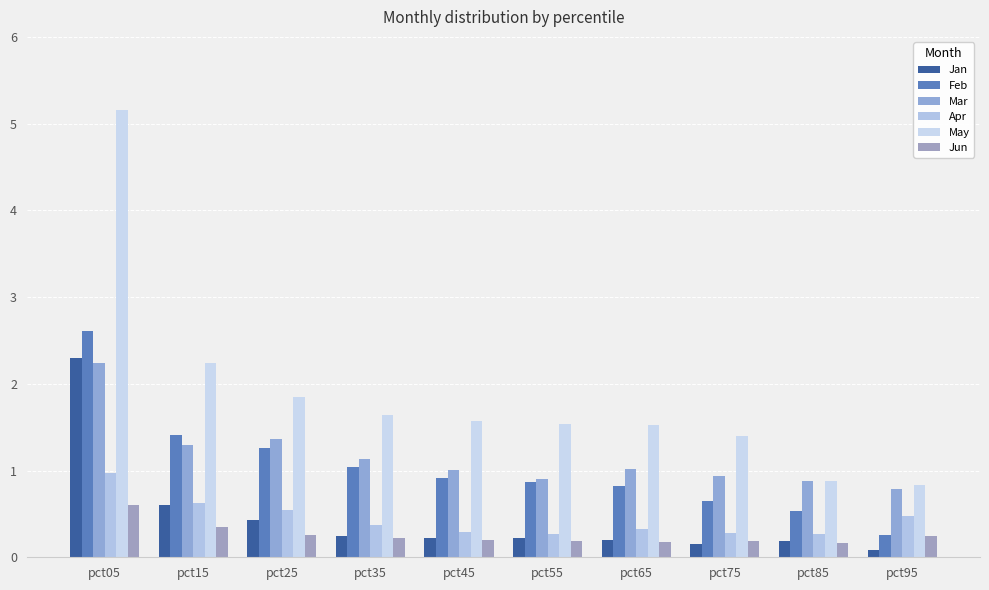

Between pct05 and pct85, which is larger?

pct05